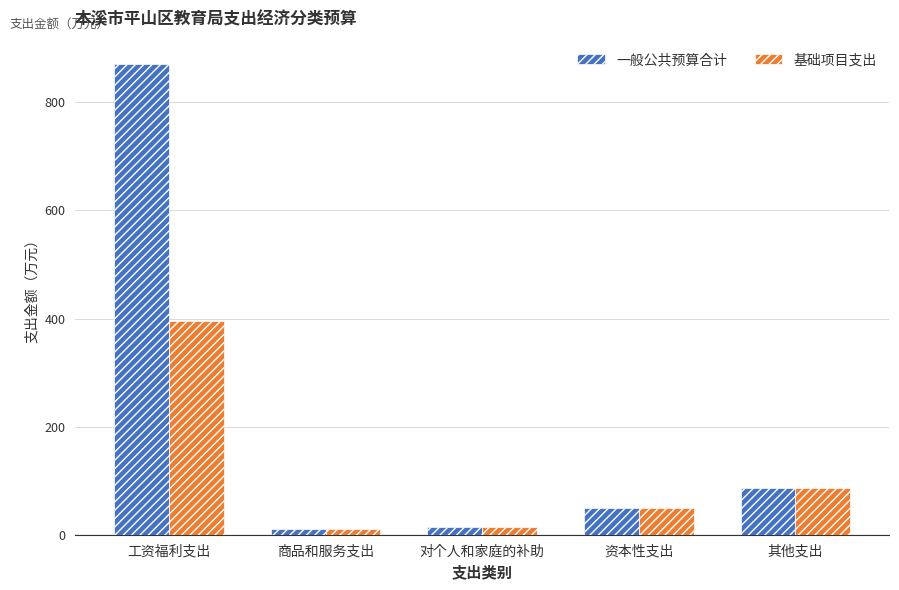

The 一般公共预算合计 series shows 86.3 at 其他支出. True or false?

True